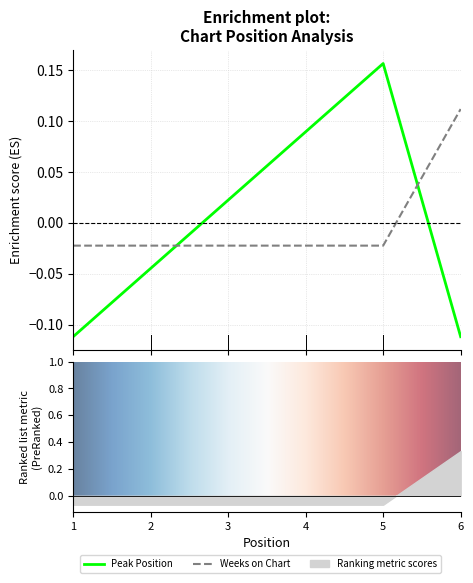

Where does the Weeks on Chart series first go above 0?

6